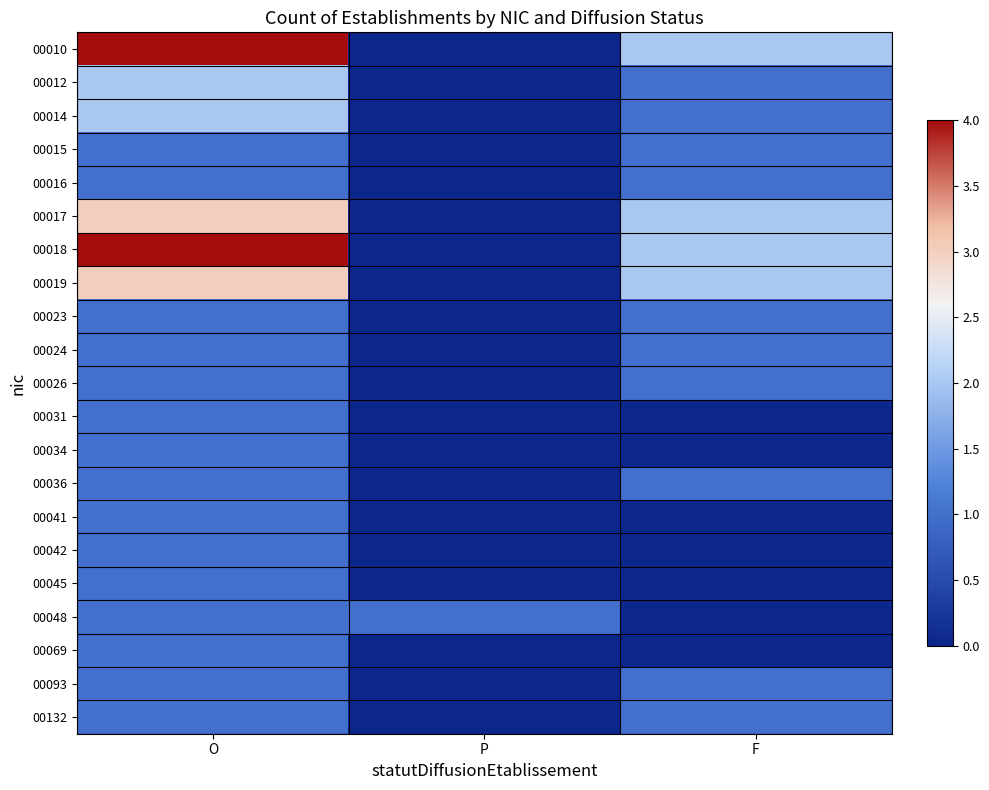

What is the maximum value shown in the chart?

4